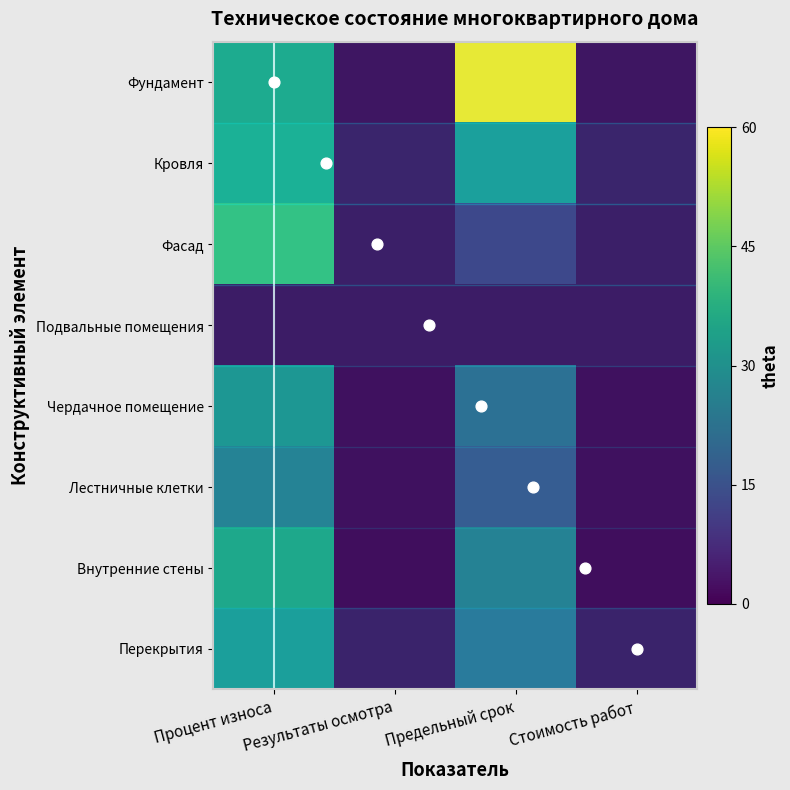

The value of Кровля at Процент износа is 57. True or false?

False